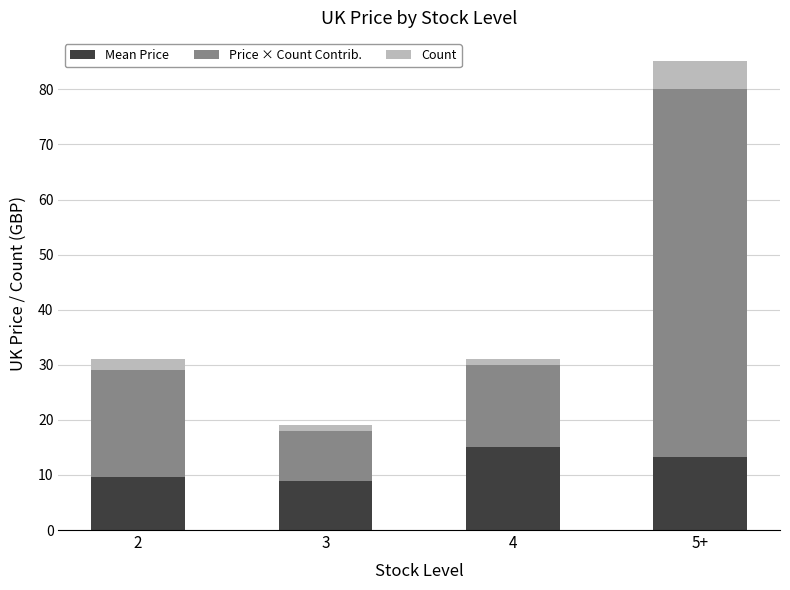

Does the chart contain stacked bars?

Yes